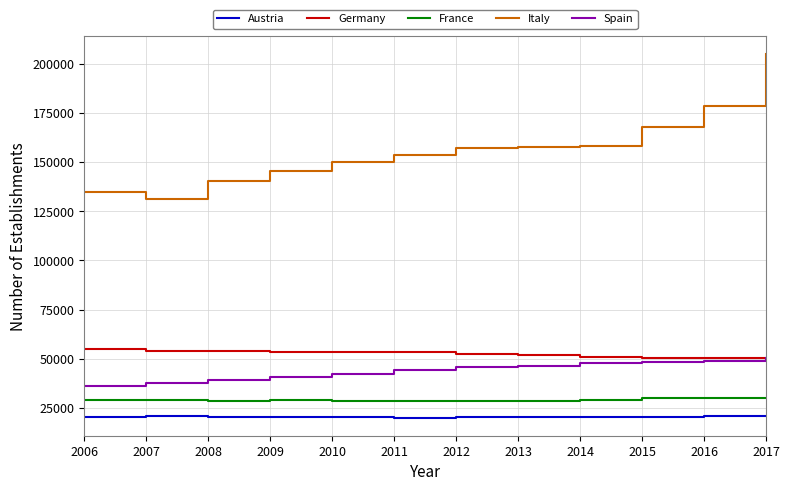

At which label does Italy reach its minimum?

2007